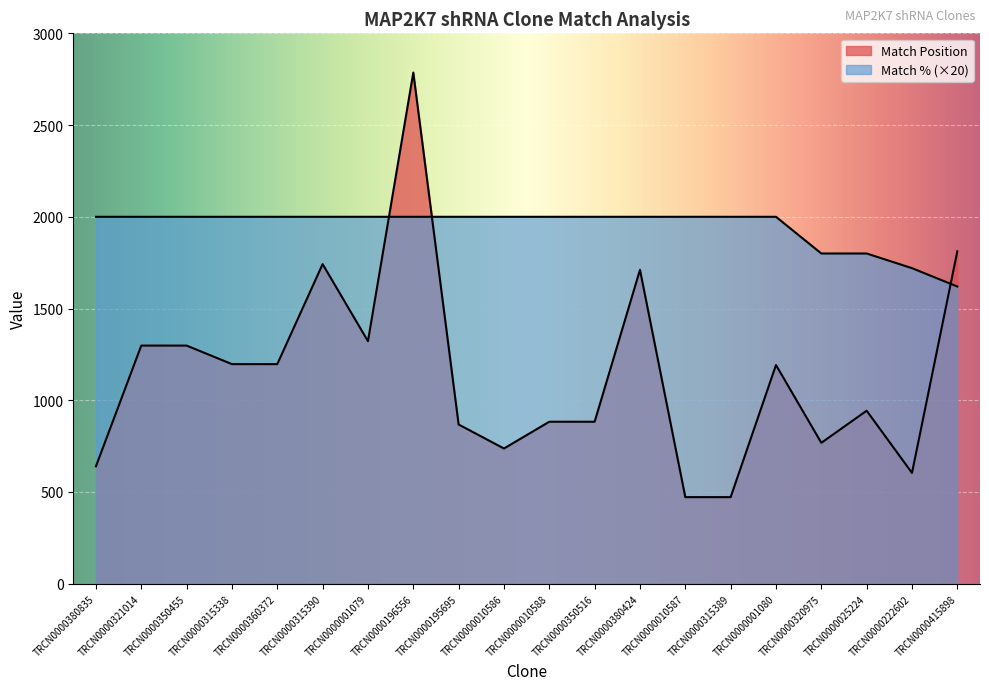

Rank the categories by Match Position value from highest to lowest.

TRCN0000196556, TRCN0000415898, TRCN0000315390, TRCN0000380424, TRCN0000001079, TRCN0000321014, TRCN0000350455, TRCN0000315338, TRCN0000360372, TRCN0000001080, TRCN0000025224, TRCN0000010588, TRCN0000350516, TRCN0000195695, TRCN0000320975, TRCN0000010586, TRCN0000380835, TRCN0000222602, TRCN0000010587, TRCN0000315389